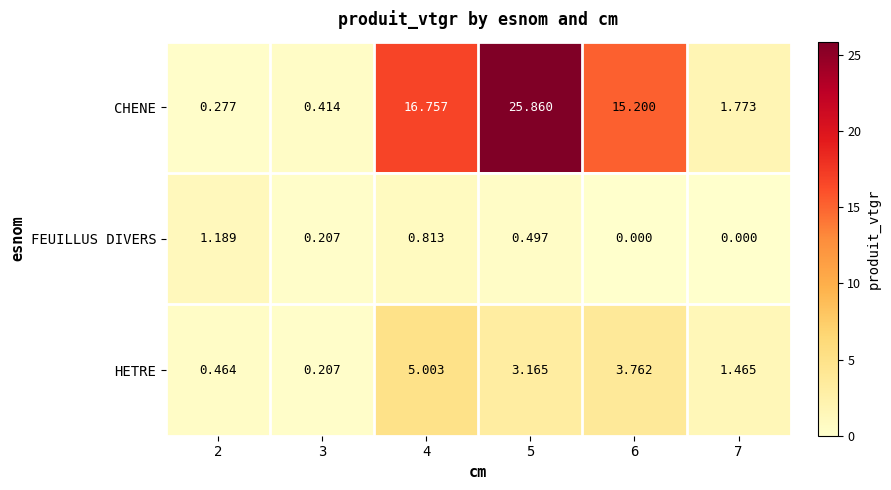

List the series in order of their overall mean, highest first.

CHENE, HETRE, FEUILLUS DIVERS